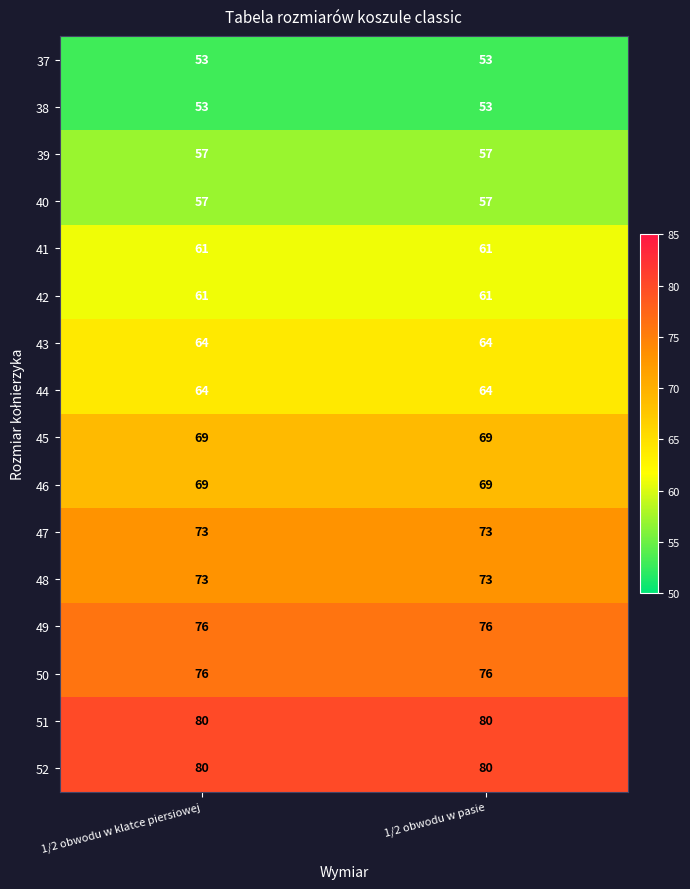

True or false: 44 has a value of 64 at 1/2 obwodu w klatce piersiowej.

True